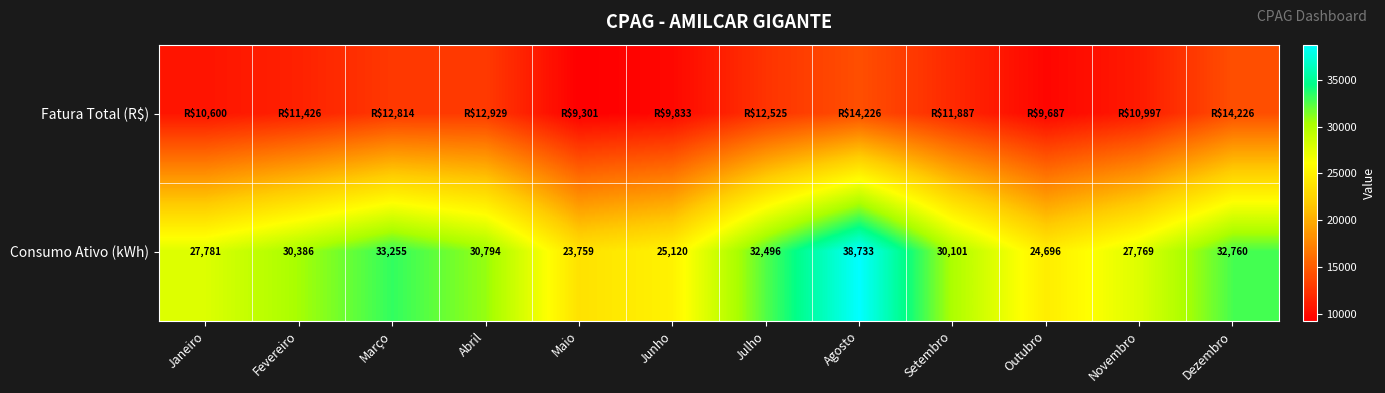

What is the sum of all Consumo Ativo (kWh) values?

357650.0